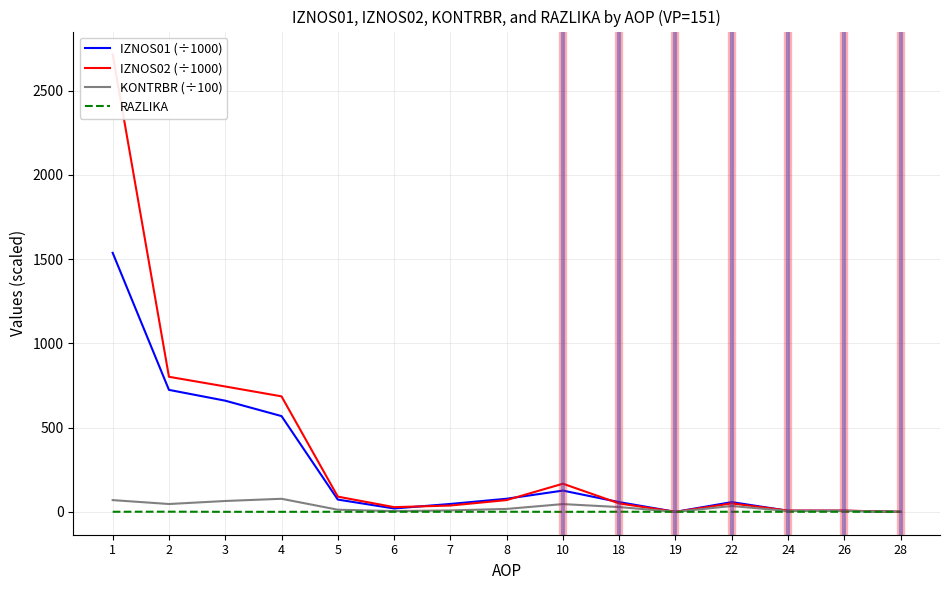

What is the maximum value for IZNOS01 (÷1000)?

1537.4